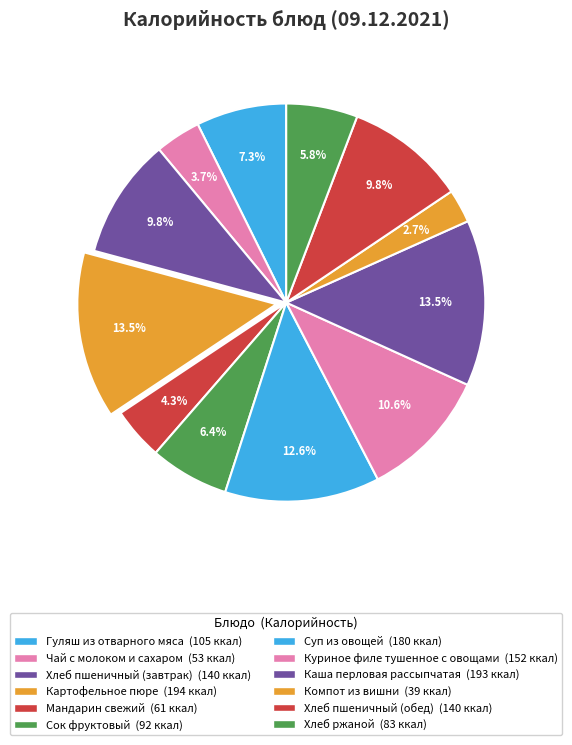

Does Каша перловая рассыпчатая account for over 50% of the chart?

No